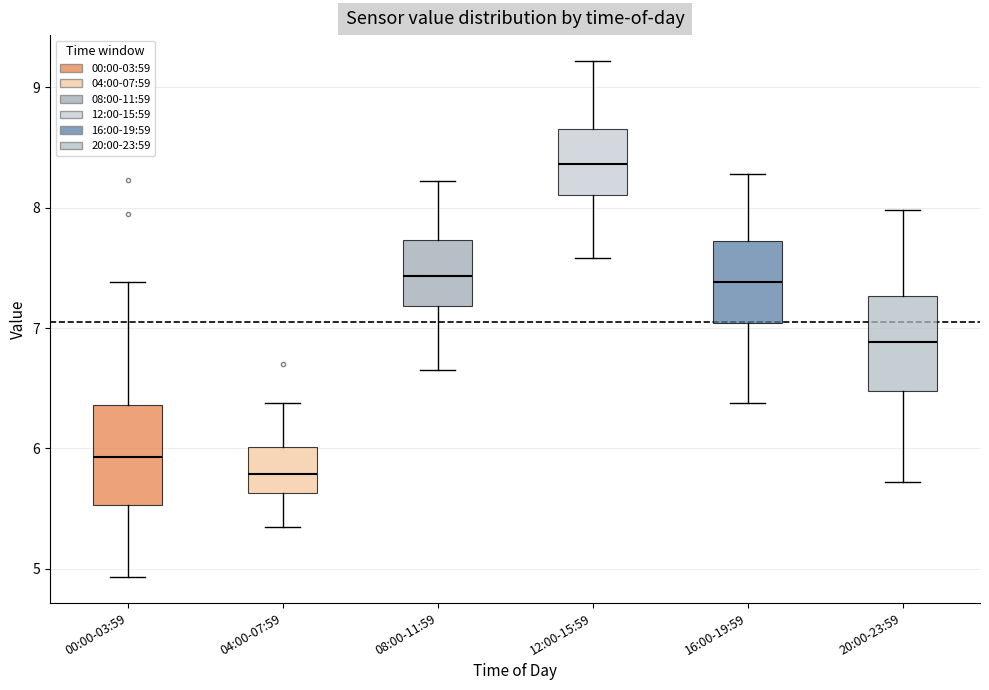

Reading left to right, transcribe this box plot: for each box, give where its median line is, the range the box spans, and where its two whiskers end, as read against the y-axis. The values are not printed on the chart, so give them approximately, as read against the axis.

00:00-03:59: median 5.9, box 5.5 to 6.4, whiskers 4.9 to 7.4
04:00-07:59: median 5.8, box 5.6 to 6.0, whiskers 5.4 to 6.4
08:00-11:59: median 7.4, box 7.2 to 7.7, whiskers 6.7 to 8.2
12:00-15:59: median 8.4, box 8.1 to 8.7, whiskers 7.6 to 9.2
16:00-19:59: median 7.4, box 7.0 to 7.7, whiskers 6.4 to 8.3
20:00-23:59: median 6.9, box 6.5 to 7.3, whiskers 5.7 to 8.0